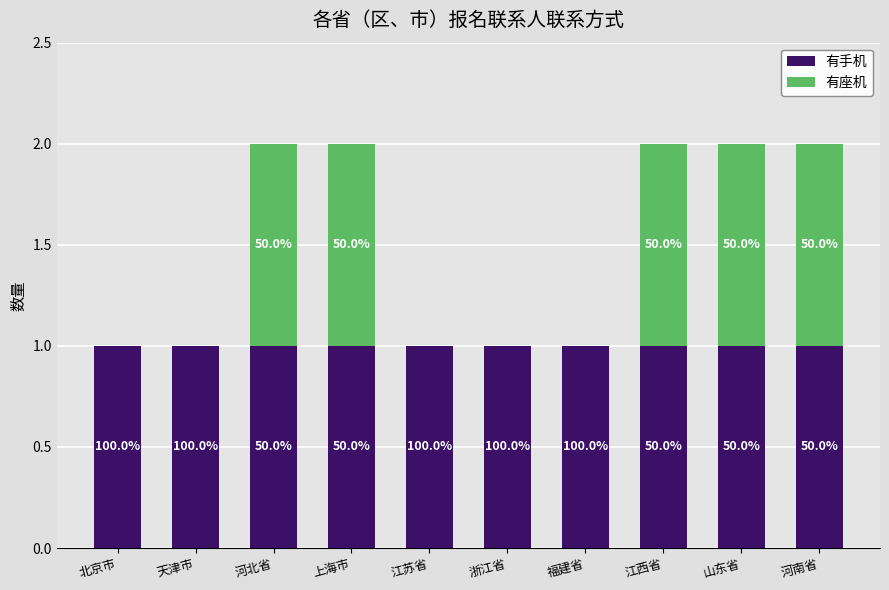

At which category is the sum across all series the highest?

河北省